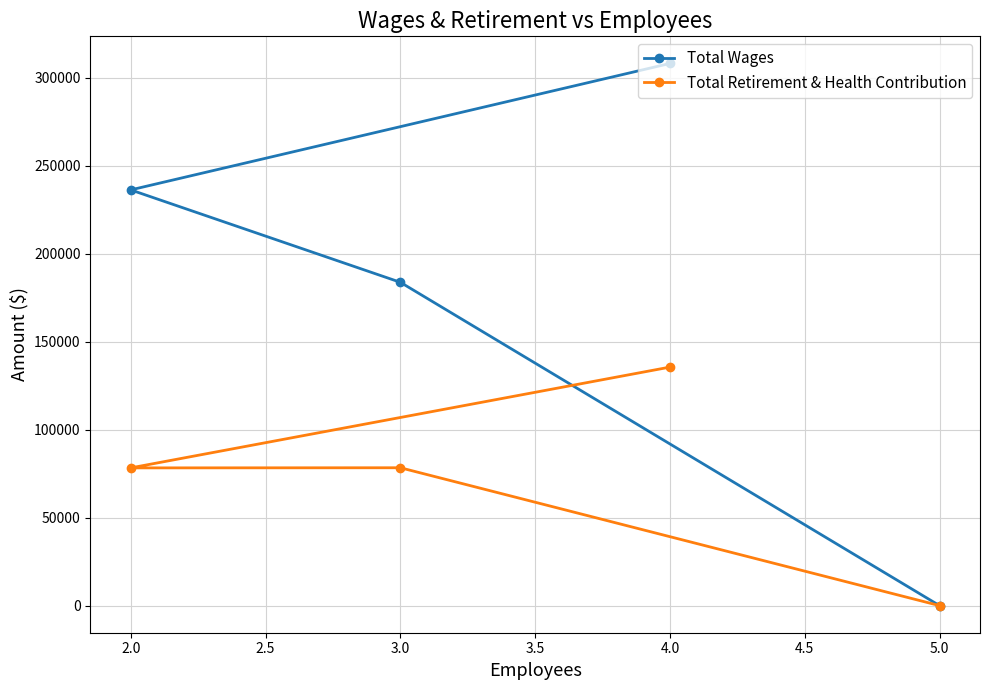

Rank the series by their maximum value, from lowest to highest.

Total Retirement & Health Contribution, Total Wages